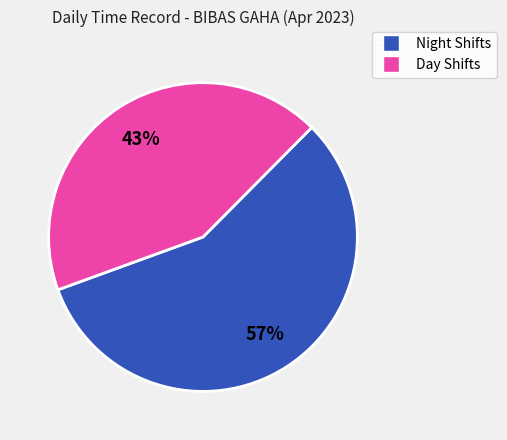

To the nearest percent, what is the difference between the largest and smallest slice percentages?

14%